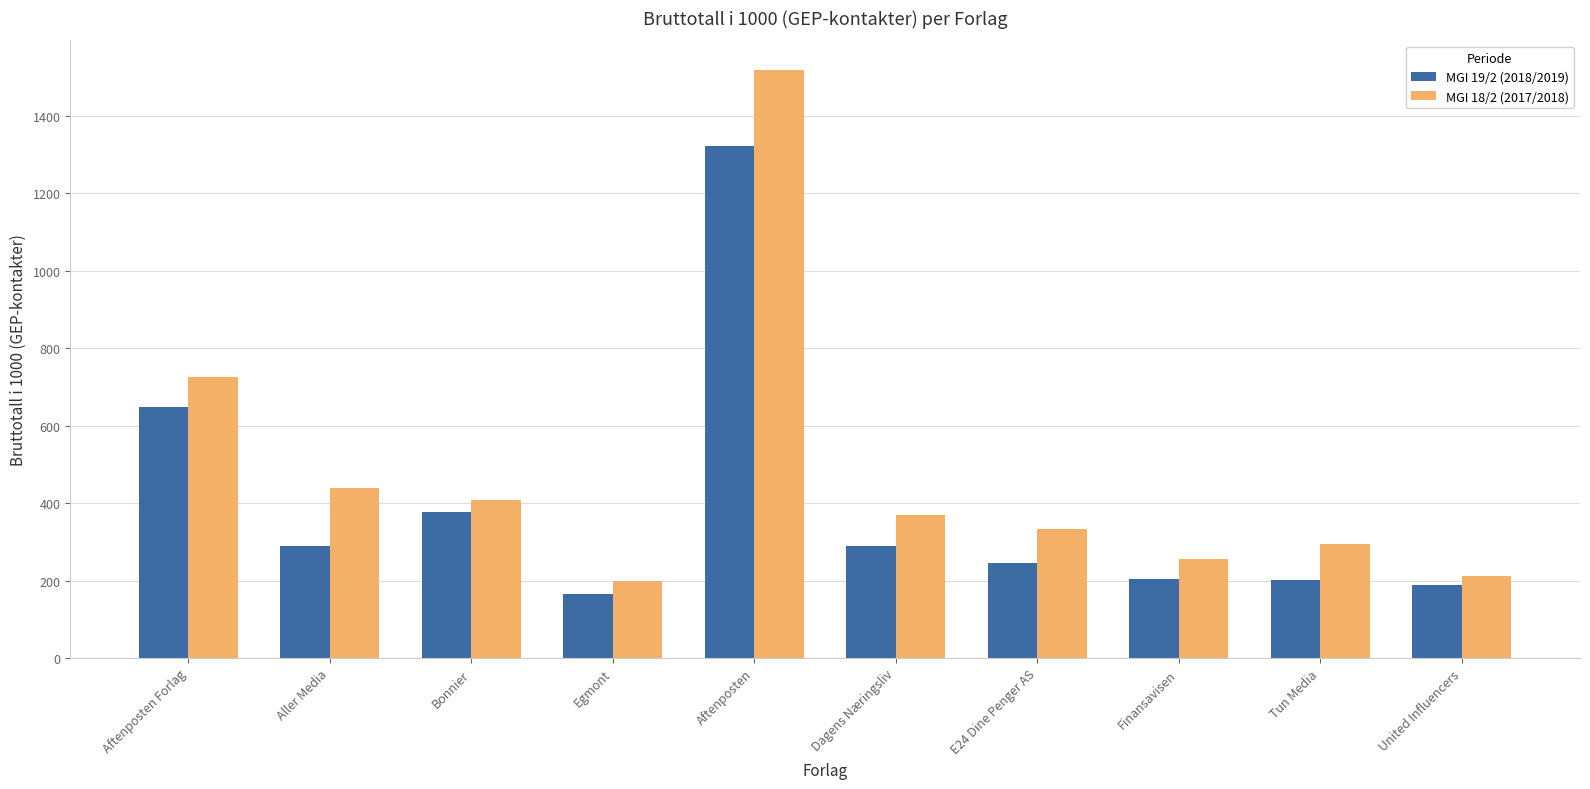

True or false: MGI 18/2 (2017/2018) has a value of 726.0 at Aftenposten Forlag.

True